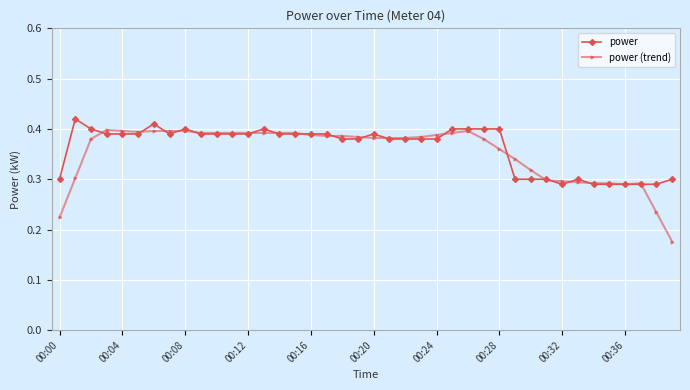

Count the power (trend) values in the range 0 to 1.

40